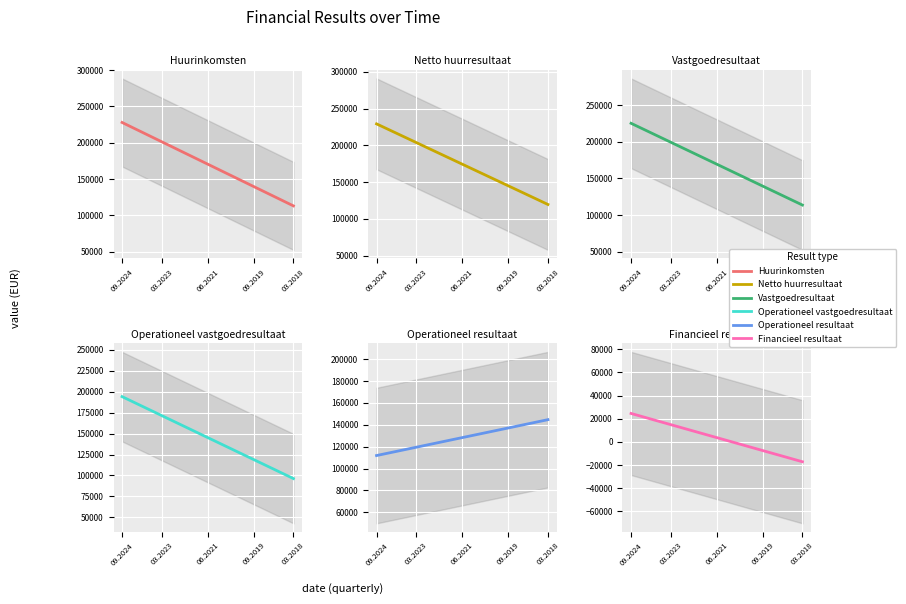

Reading left to right, extract all data points from this chart.

Huurinkomsten: 227963.8	223547.3	219130.8	214714.4	210297.9	205881.4	201464.9	197048.4	192632.0	188215.5	183799.0	179382.5	174966.0	170549.5	166133.1	161716.6	157300.1	152883.6	148467.1	144050.7	139634.2	135217.7	130801.2	126384.7	121968.3	117551.8	113135.3
Netto huurresultaat: 229169.2	224951.6	220734.0	216516.4	212298.8	208081.2	203863.6	199646.0	195428.4	191210.8	186993.1	182775.5	178557.9	174340.3	170122.7	165905.1	161687.5	157469.9	153252.3	149034.7	144817.1	140599.5	136381.9	132164.3	127946.6	123729.0	119511.4
Vastgoedresultaat: 224978.6	220692.0	216405.3	212118.6	207832.0	203545.3	199258.7	194972.0	190685.4	186398.7	182112.0	177825.4	173538.7	169252.1	164965.4	160678.8	156392.1	152105.4	147818.8	143532.1	139245.5	134958.8	130672.2	126385.5	122098.9	117812.2	113525.5
Operationeel vastgoedresultaat: 193924.1	190170.1	186416.1	182662.2	178908.2	175154.2	171400.3	167646.3	163892.3	160138.3	156384.4	152630.4	148876.4	145122.5	141368.5	137614.5	133860.5	130106.6	126352.6	122598.6	118844.7	115090.7	111336.7	107582.7	103828.8	100074.8	96320.8
Operationeel resultaat: 111872.1	113133.0	114393.9	115654.8	116915.7	118176.6	119437.5	120698.4	121959.4	123220.3	124481.2	125742.1	127003.0	128263.9	129524.8	130785.8	132046.7	133307.6	134568.5	135829.4	137090.3	138351.2	139612.2	140873.1	142134.0	143394.9	144655.8
Financieel resultaat: 24507.2	22900.4	21293.6	19686.9	18080.1	16473.3	14866.5	13259.7	11653.0	10046.2	8439.4	6832.6	5225.9	3619.1	2012.3	405.5	-1201.3	-2808.0	-4414.8	-6021.6	-7628.4	-9235.1	-10841.9	-12448.7	-14055.5	-15662.3	-17269.0